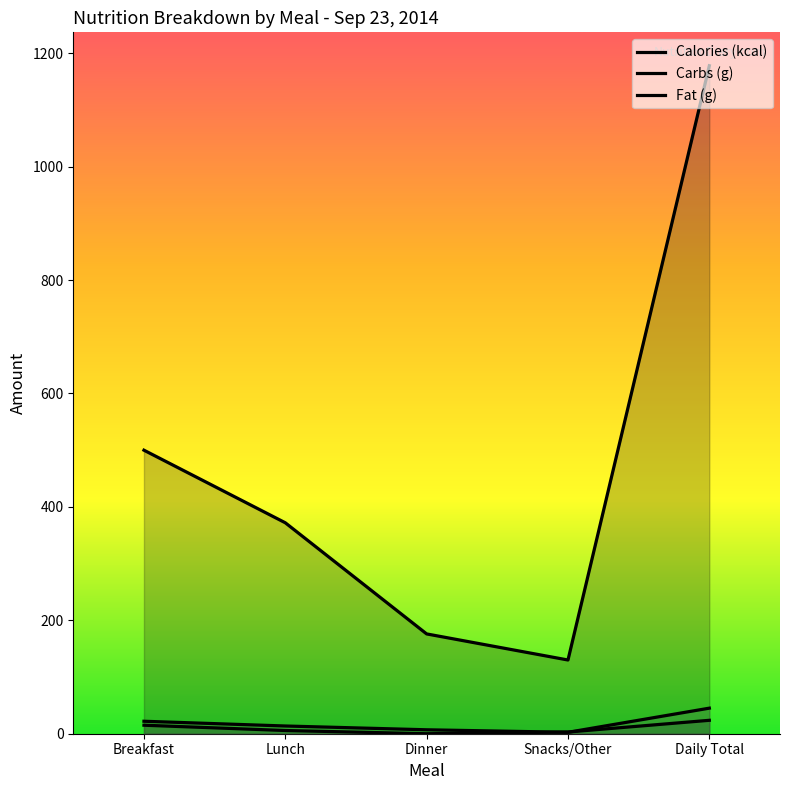

Reading right to left, list all the values displayed in this chart.

Calories (kcal): Daily Total=1178.0	Snacks/Other=130.0	Dinner=176.0	Lunch=372.0	Breakfast=500.0
Carbs (g): Daily Total=23.7	Snacks/Other=3.0	Dinner=0.0	Lunch=5.7	Breakfast=15.0
Fat (g): Daily Total=45.1	Snacks/Other=2.5	Dinner=7.0	Lunch=13.6	Breakfast=22.0